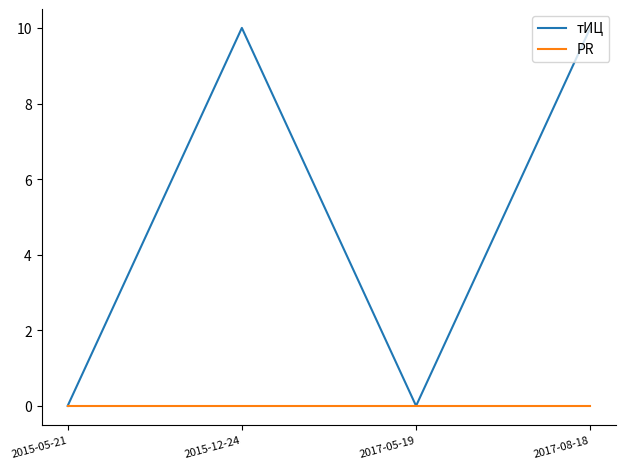

How many тИЦ values are between 0 and 10?

4